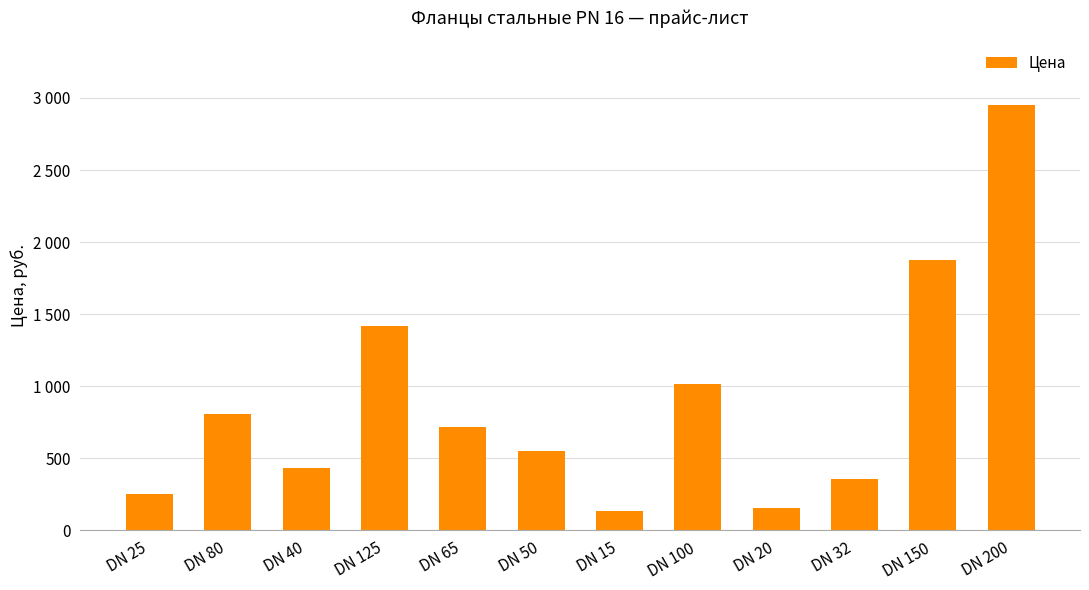

Reading left to right, list all the values displayed in this chart.

255.5	807.1	431.6	1415.4	718.4	549.1	135.6	1018.5	155.2	357.1	1877.8	2951.3